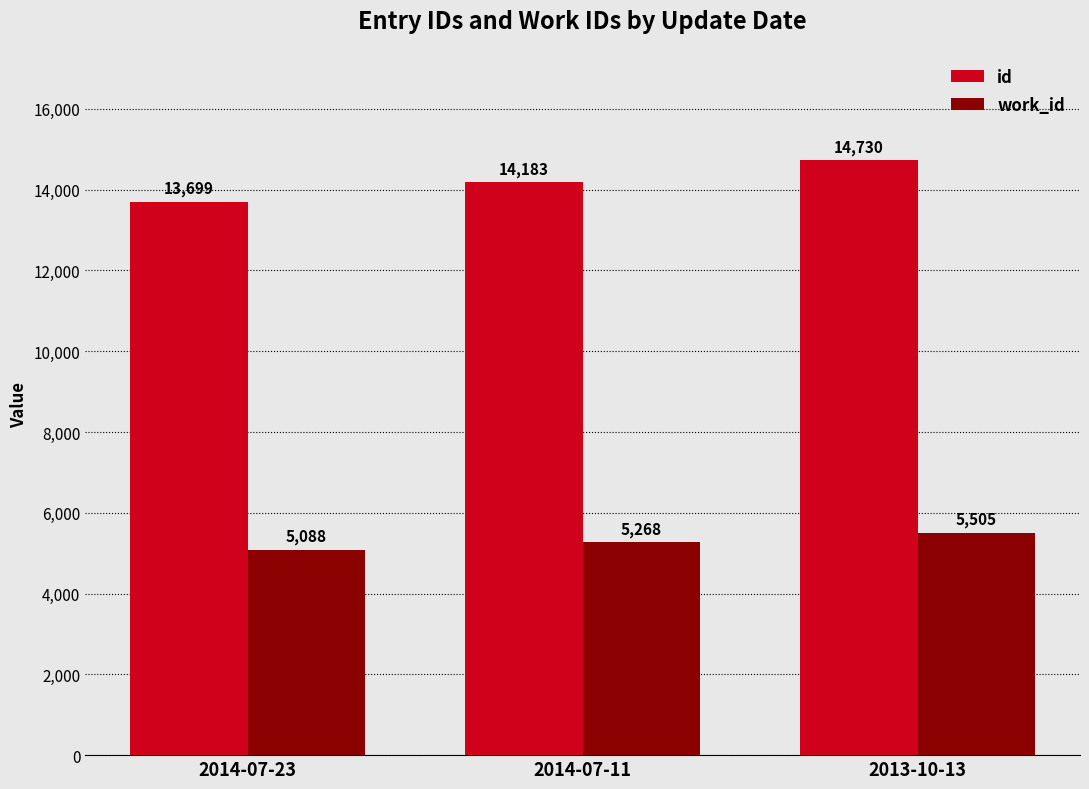

Reading right to left, list all the values displayed in this chart.

id: 2013-10-13=14730	2014-07-11=14183	2014-07-23=13699
work_id: 2013-10-13=5505	2014-07-11=5268	2014-07-23=5088